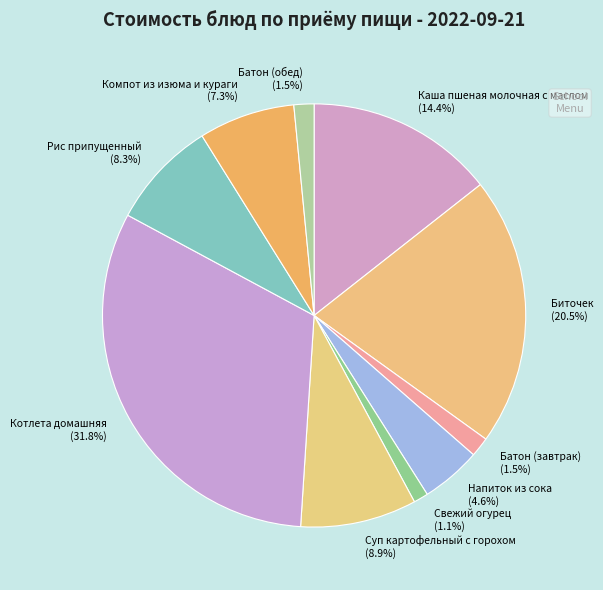

What is the ratio of the value at Биточек (20.5%) to the value at Батон (завтрак) (1.5%)?

13.7